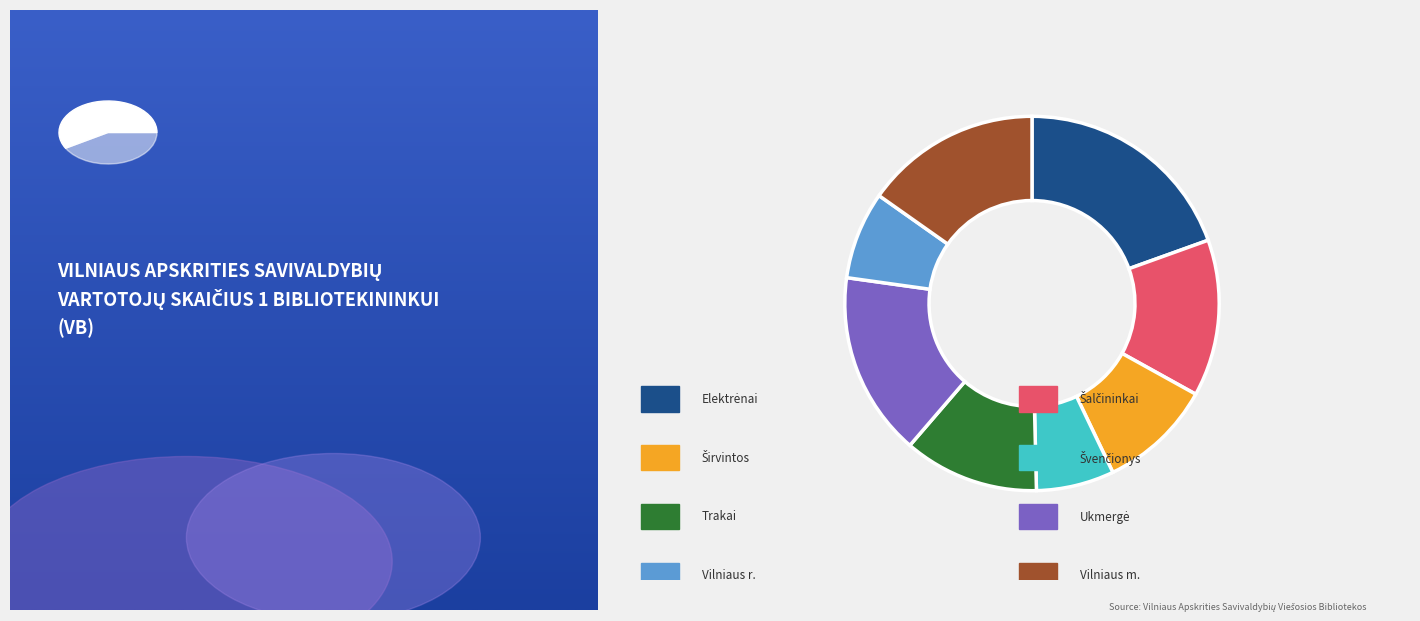

Count the number of slices in the pie.

8